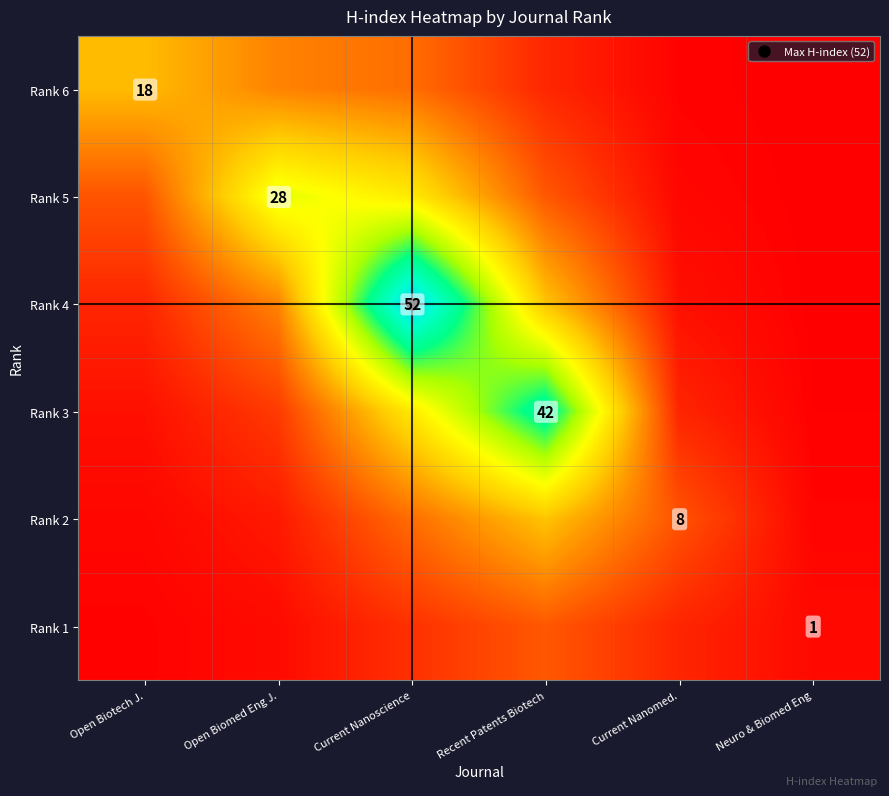

The Rank 5 series shows 28.0 at Open Biomed Eng J.. True or false?

True